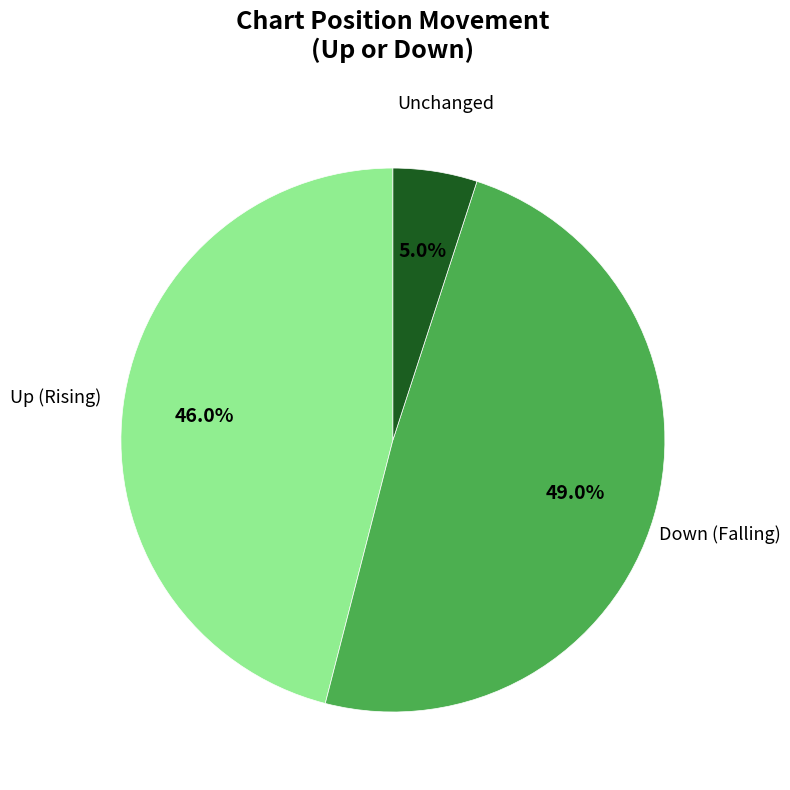

How many slices are in this pie chart?

3